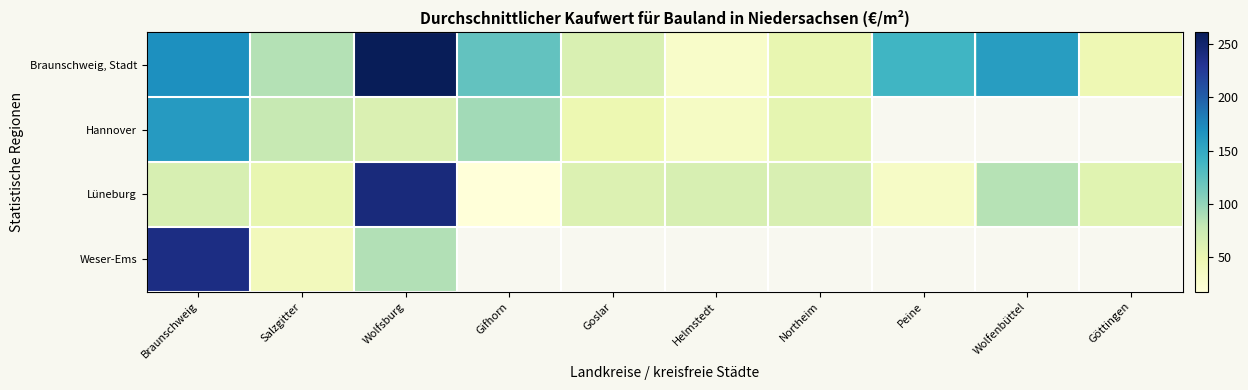

Rank the series at Braunschweig from highest to lowest value.

Weser-Ems, Braunschweig, Stadt, Hannover, Lüneburg